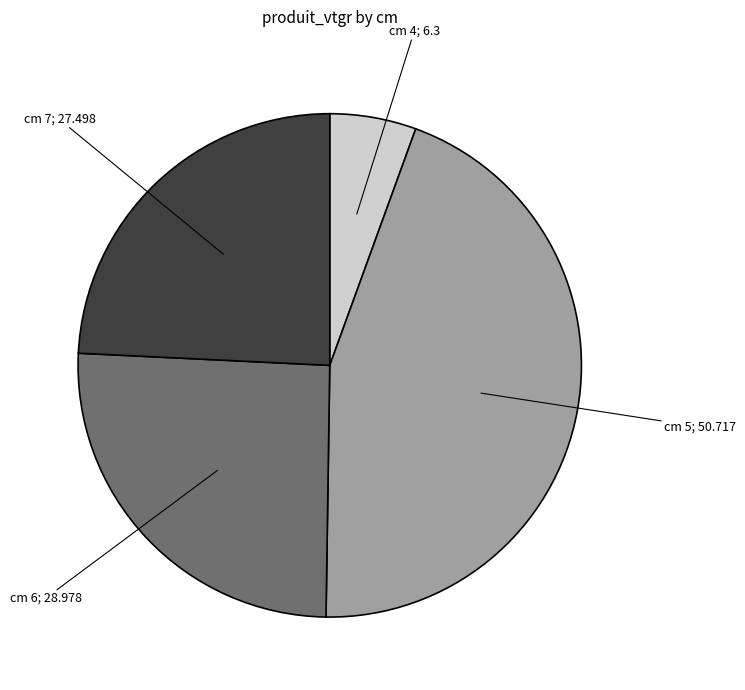

Does any single category account for the majority?

No